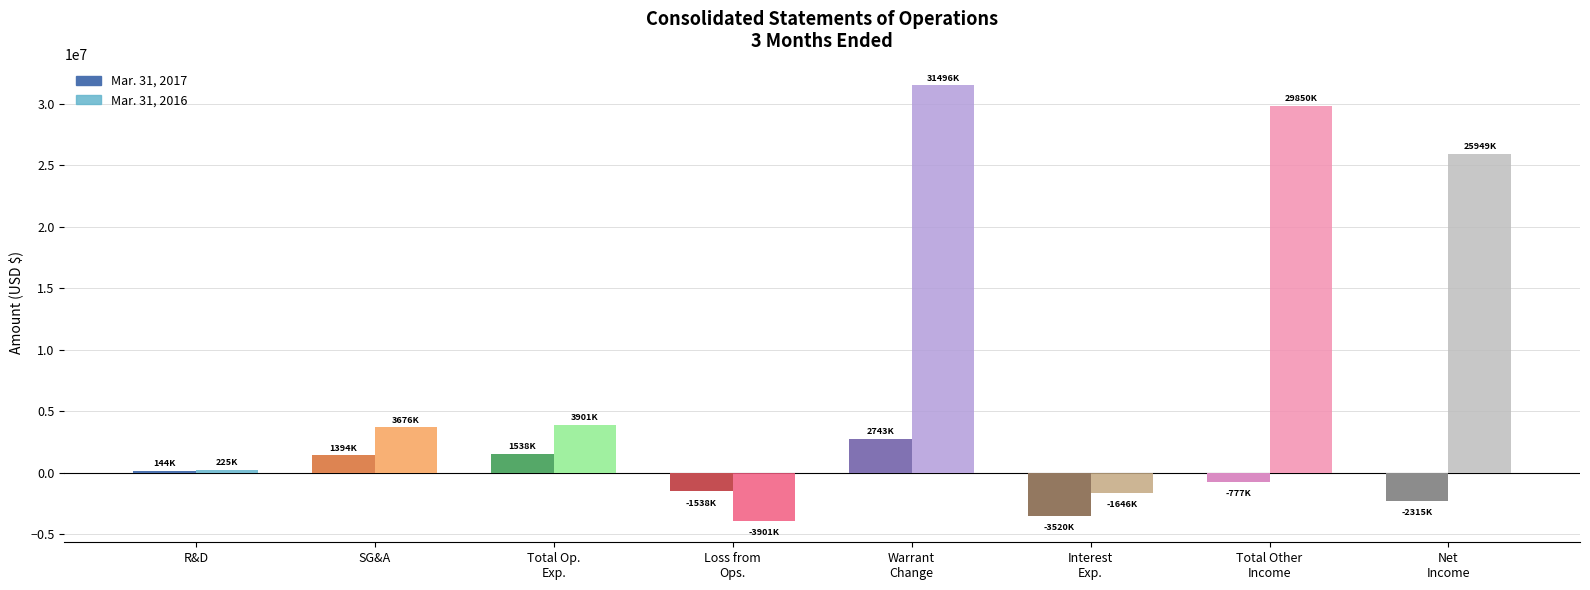

Which series has the widest spread of values?

Mar. 31, 2016